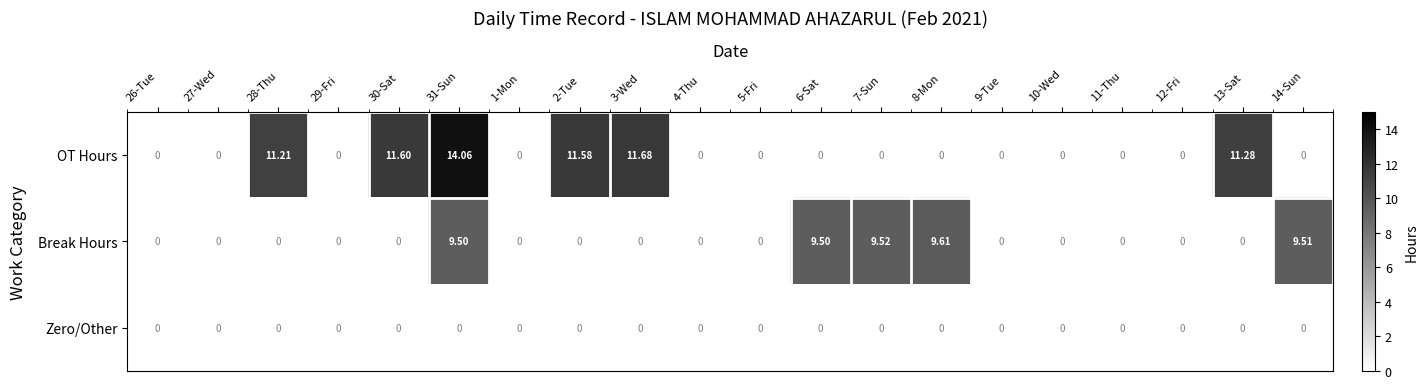

Which series has the largest total across all categories?

OT Hours